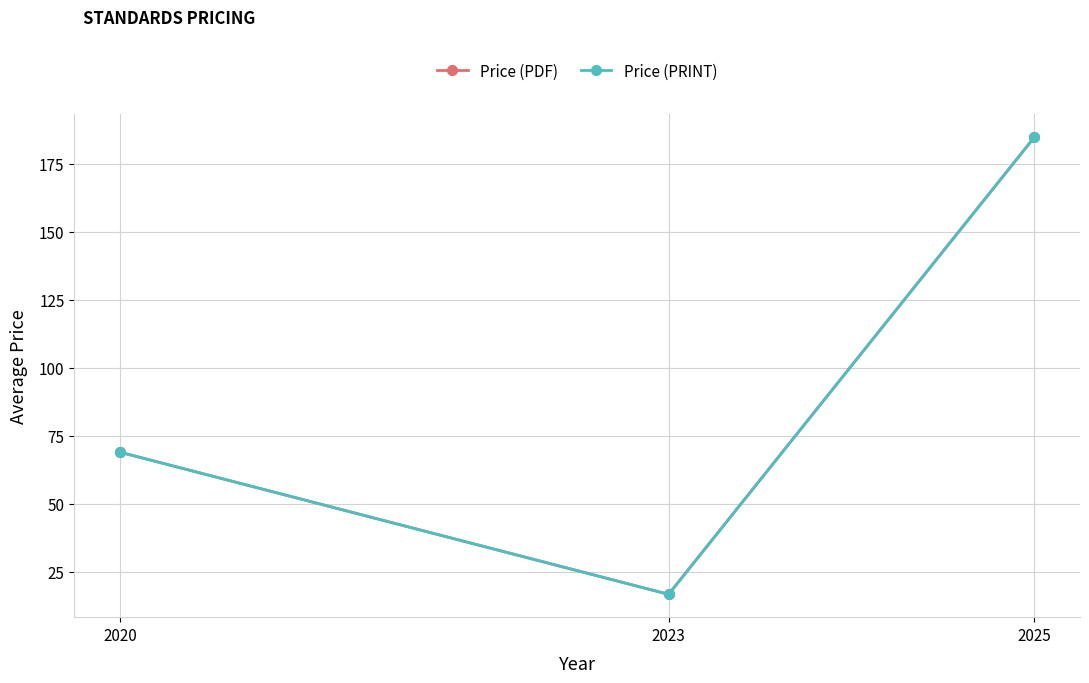

Is this an area chart (filled region under the line)?

No